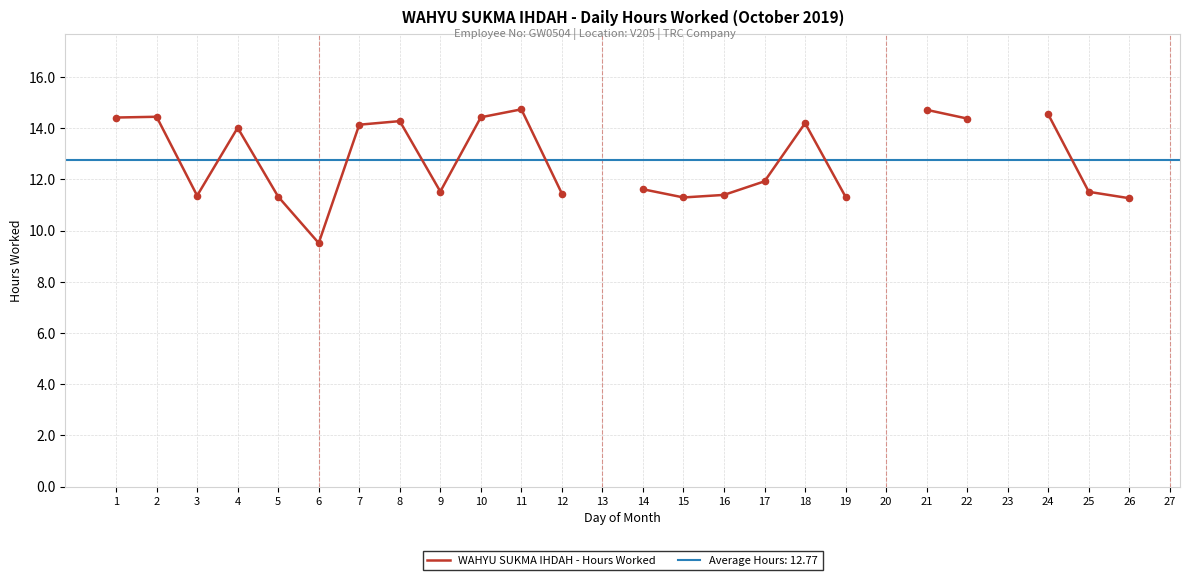

Approximately how many times larger is the value at 3 compared to 10?

0.8